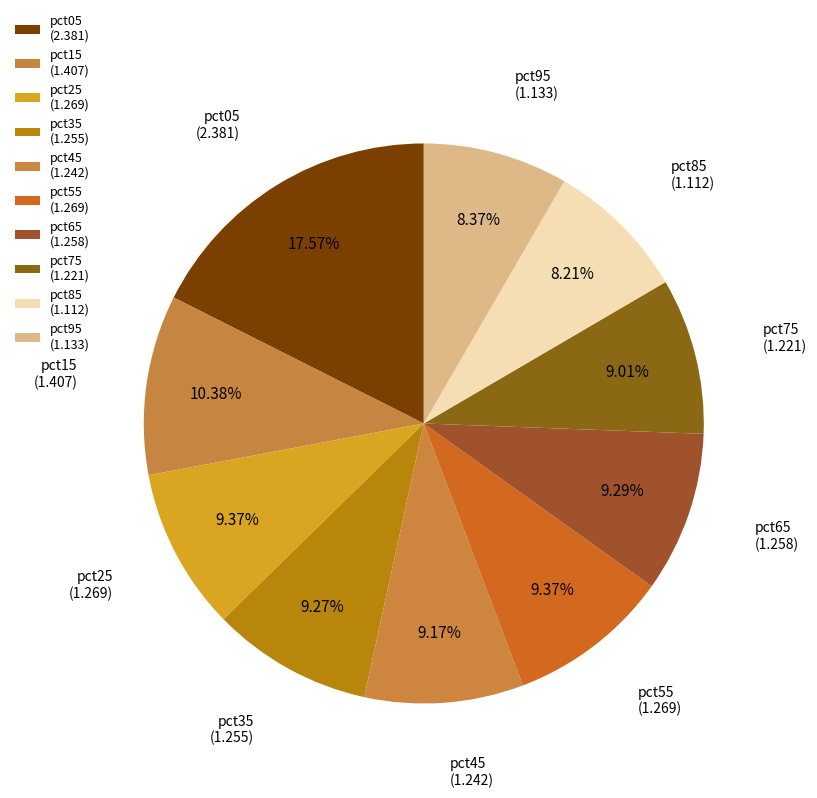

What percentage do pct95 and pct25 together represent?

17.7%